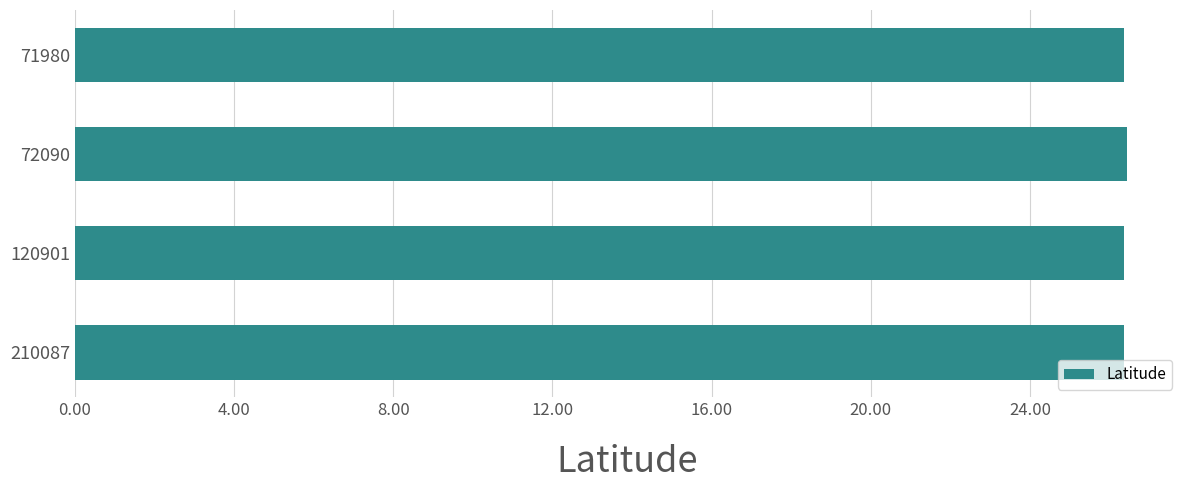

What is the maximum value shown in the chart?

26.4